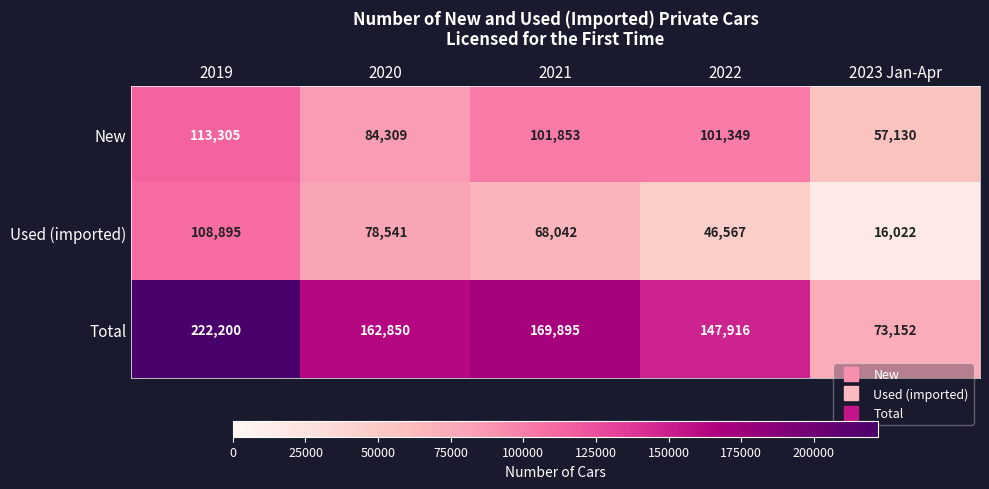

How many series are shown in this chart?

3